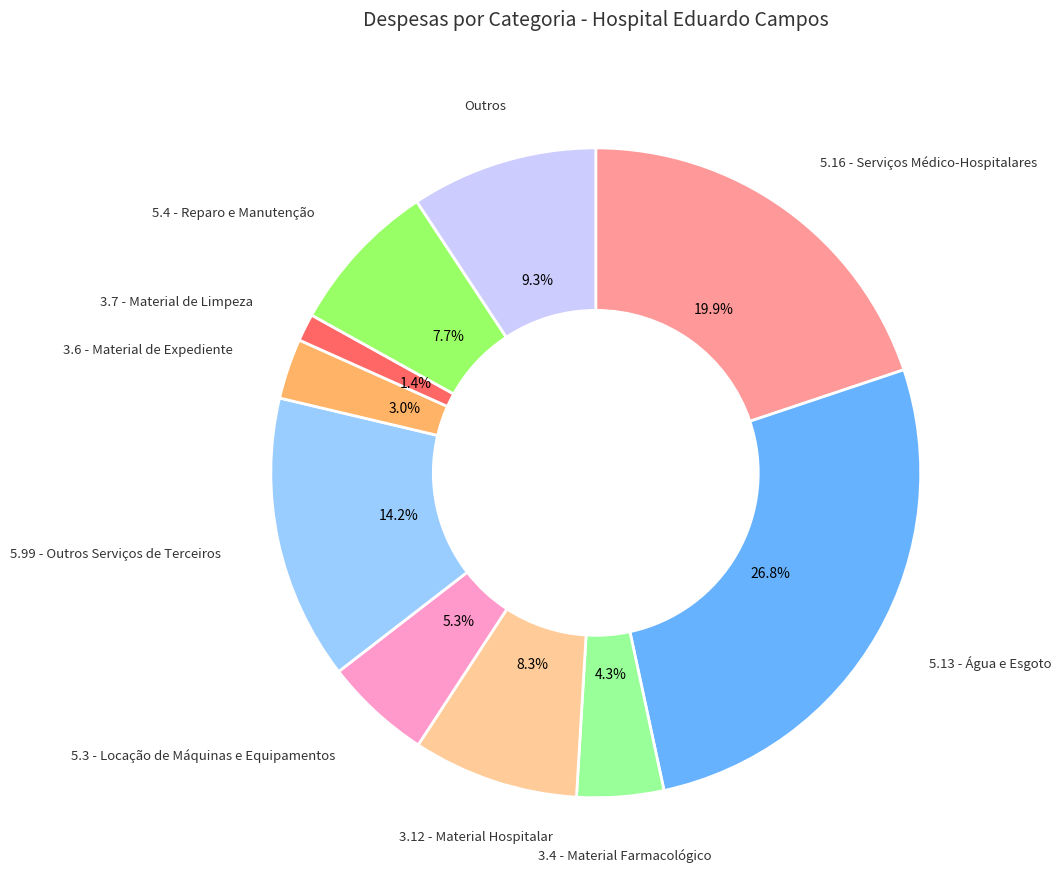

Is there any slice that represents more than half of the pie?

No